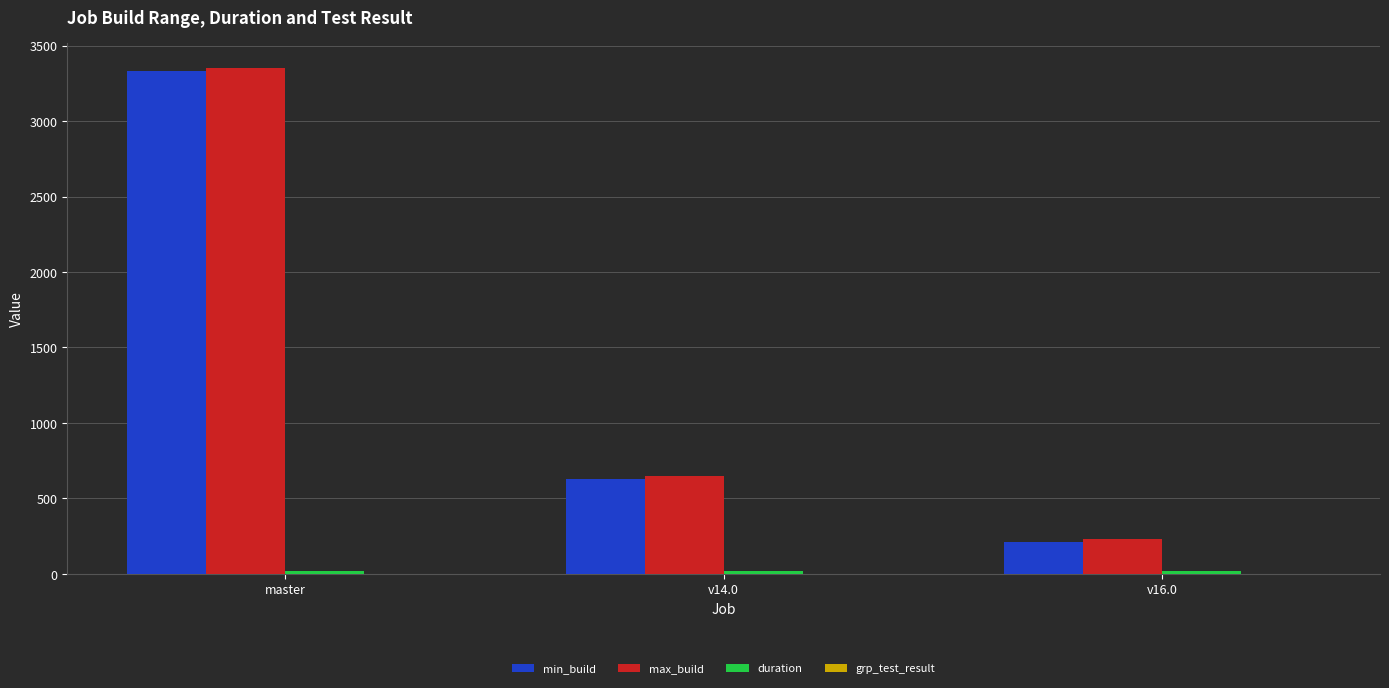

At which label is min_build closest to 1772?

v14.0